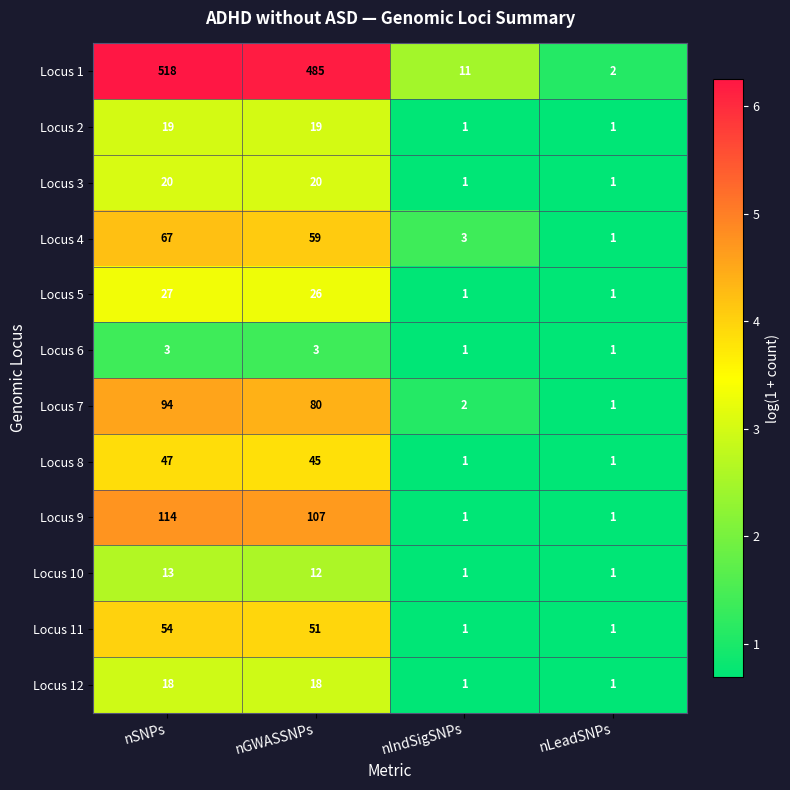

Which series has the largest total across all categories?

Locus 1